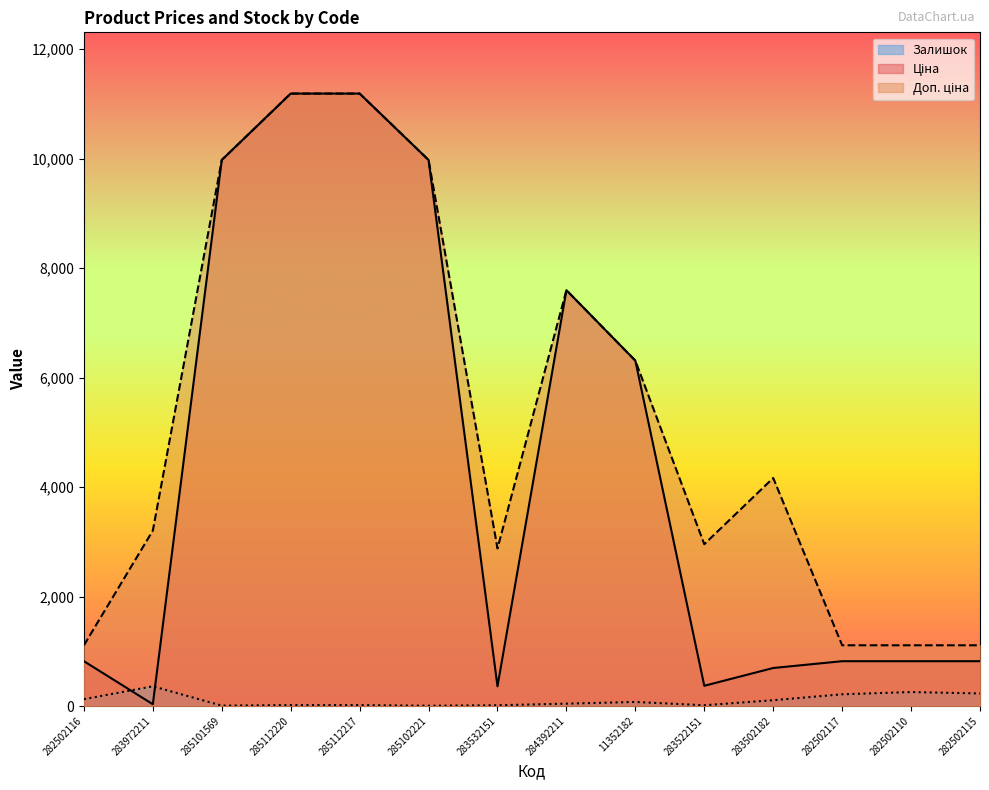

What is the maximum value for Ціна?

11188.2